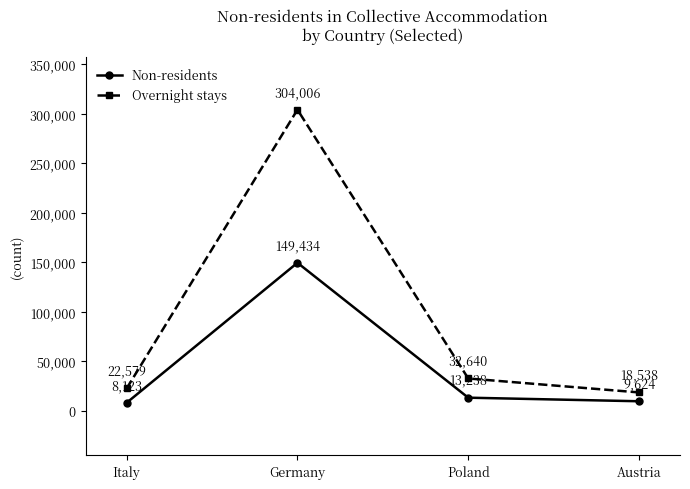

True or false: Overnight stays and Non-residents intersect in this chart.

False